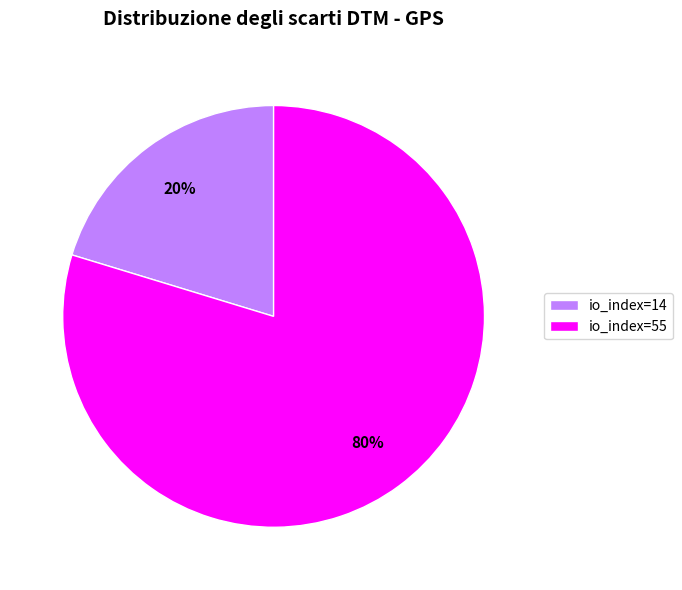

The io_index=55 slice represents 71% of the pie. True or false?

False